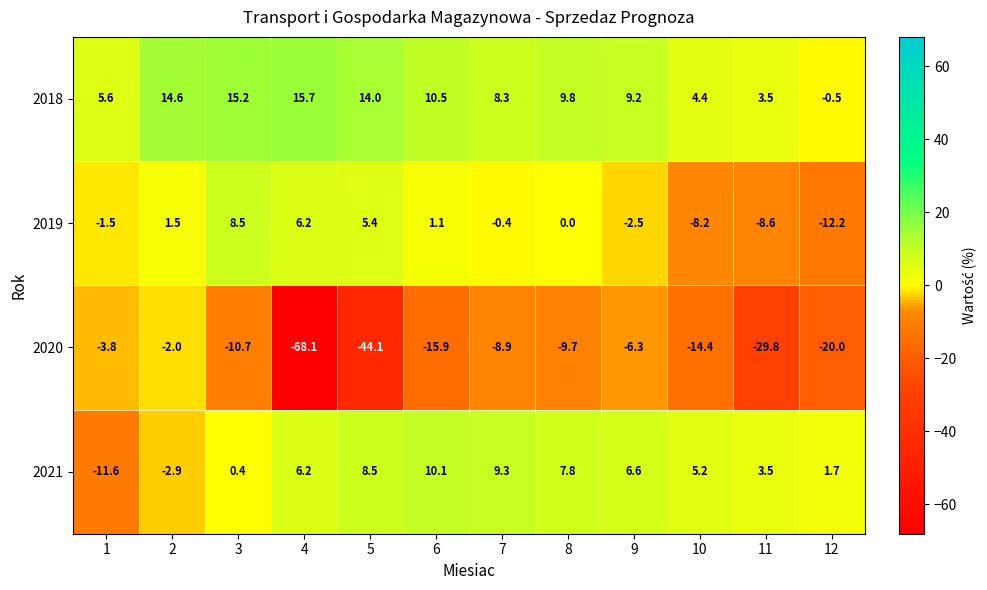

How many data points does each series have?

12